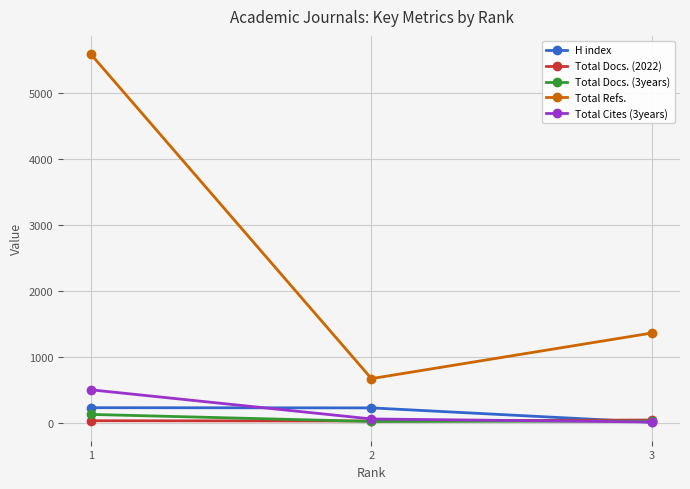

Is the value of Total Refs. at 3 greater than the value of Total Docs. (3years) at 2?

Yes